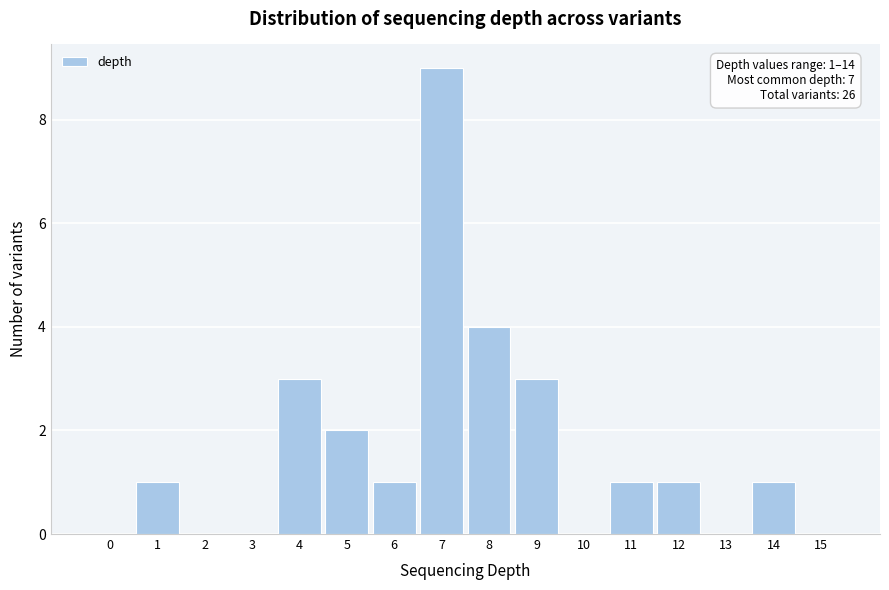

Reading left to right, what are all the values shown in this chart?

0=0	1=1	2=0	3=0	4=3	5=2	6=1	7=9	8=4	9=3	10=0	11=1	12=1	13=0	14=1	15=0